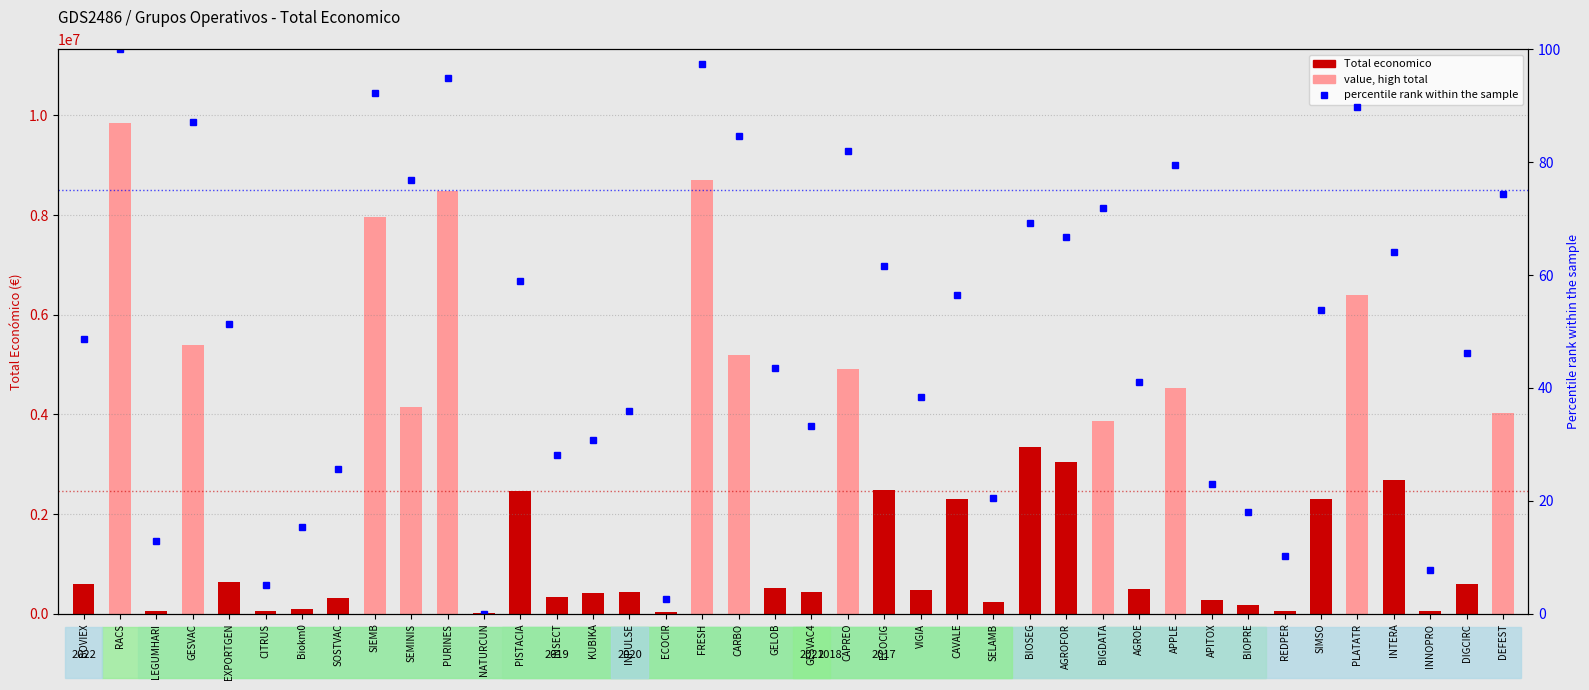

What value does the percentile rank within the sample series have at REDPER?

10.3